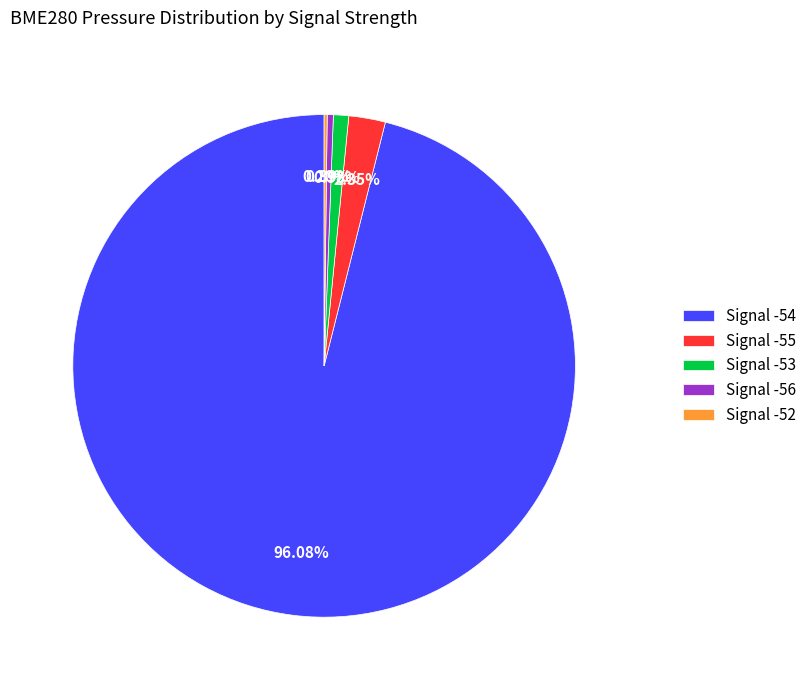

Do Signal -56 and Signal -55 together represent more than half of the pie?

No